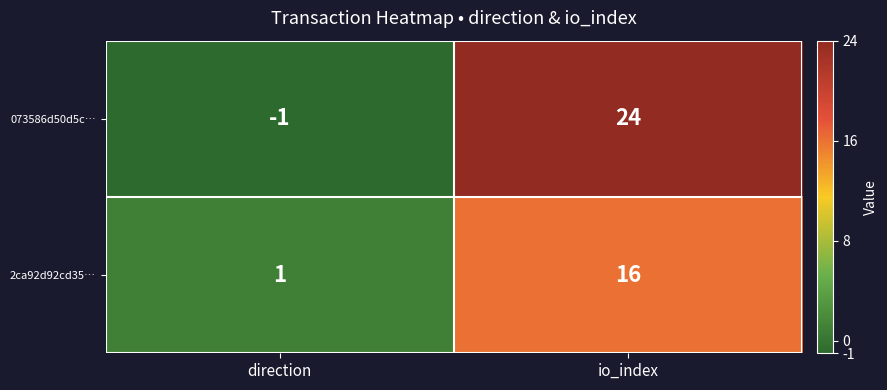

Where is 2ca92d92cd35… nearest to the value 8?

direction